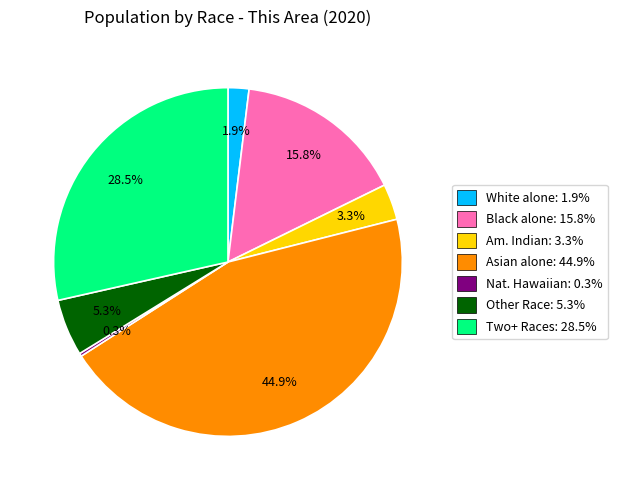

Which has a higher value, Other Race: 5.3% or Am. Indian: 3.3%?

Other Race: 5.3%